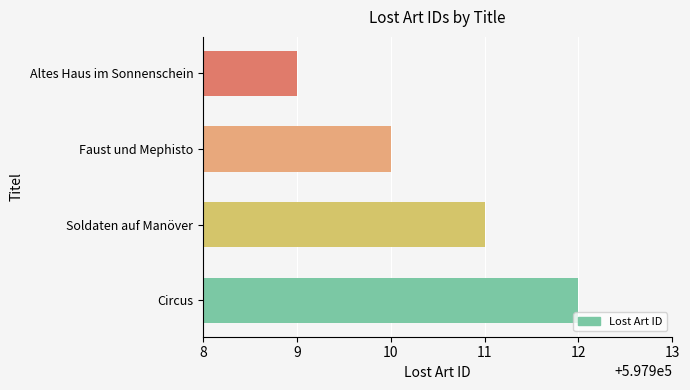

Are the bars grouped side by side (vs. stacked)?

No